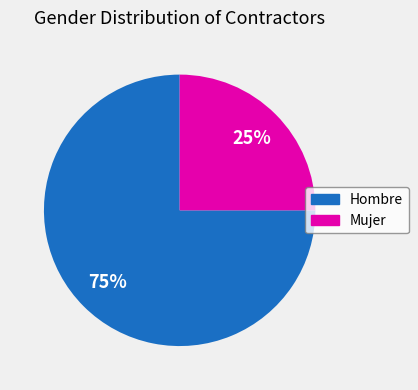

What is the majority slice?

Hombre